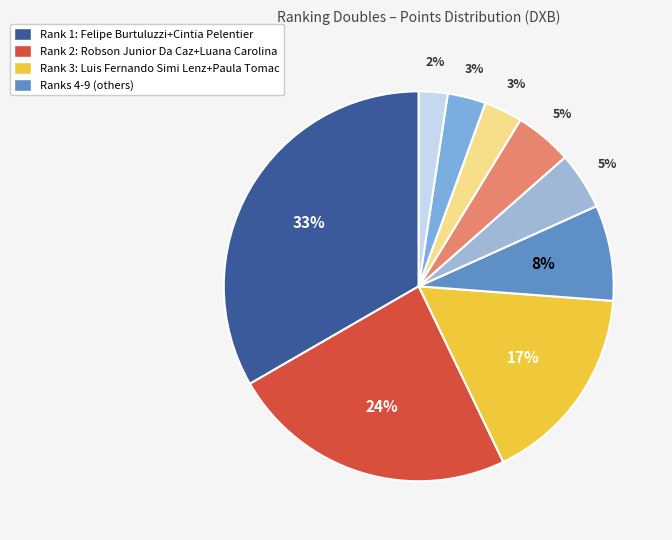

Does any single category account for the majority?

No